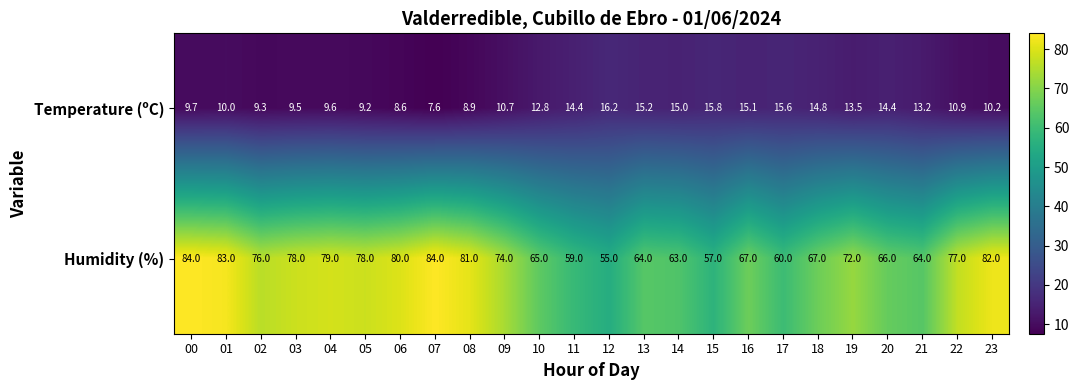

Is the value of Temperature (ºC) at 16 greater than the value of Humidity (%) at 23?

No